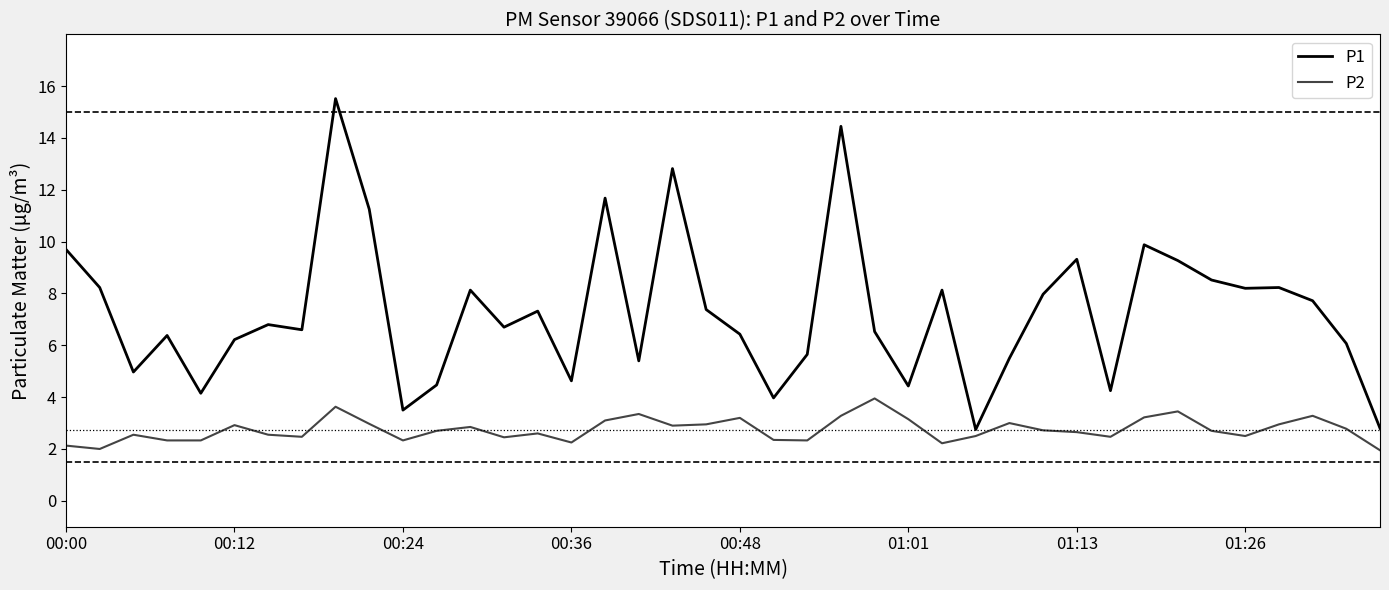

True or false: P2 and P1 intersect in this chart.

False